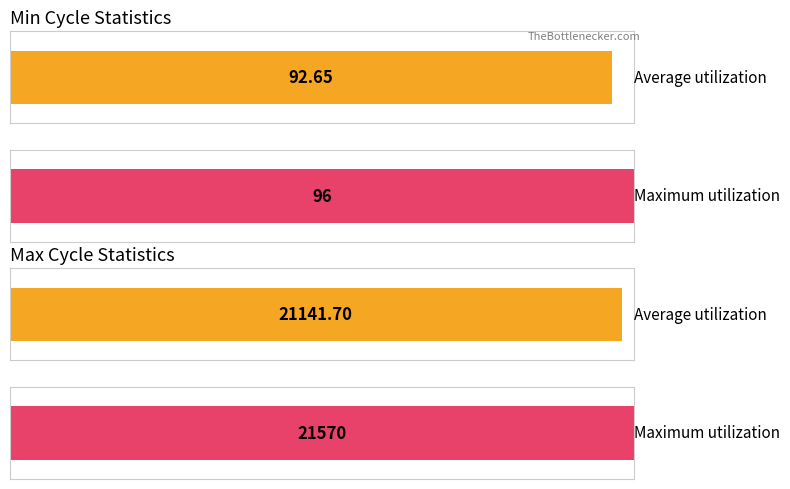

Between 9 and 3, which is larger?

9